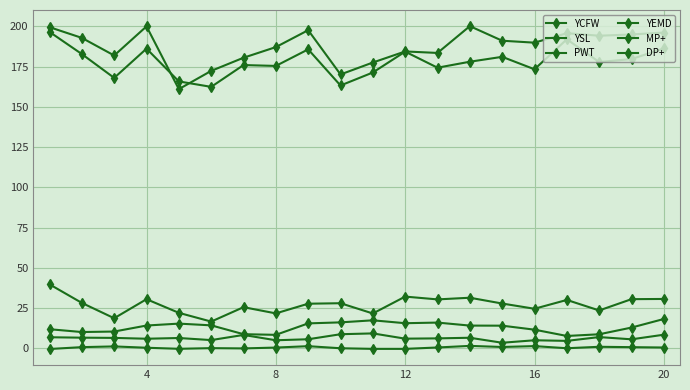

How many lines are shown in the chart?

6